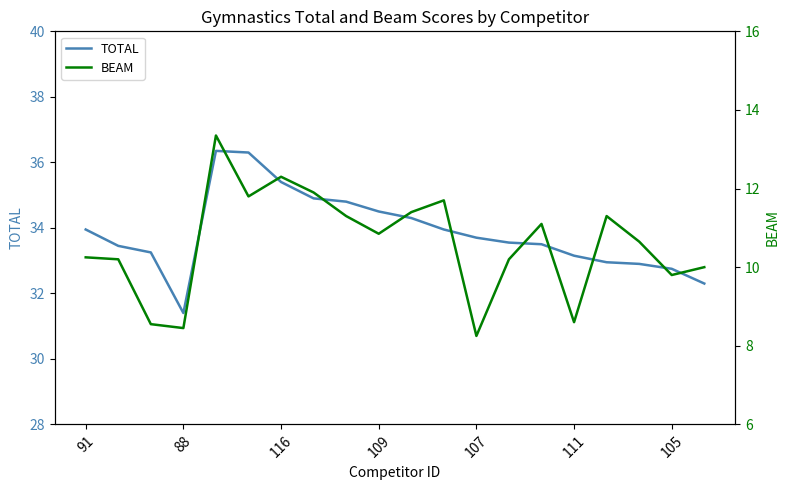

Which series has the largest range (max minus min)?

BEAM